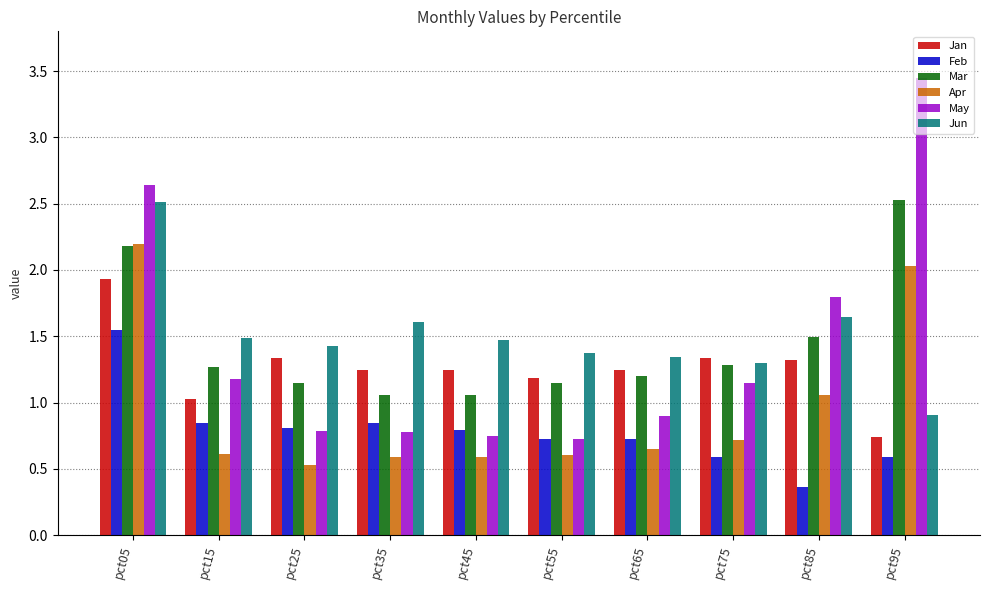

What is the sum of all Feb values?

7.8